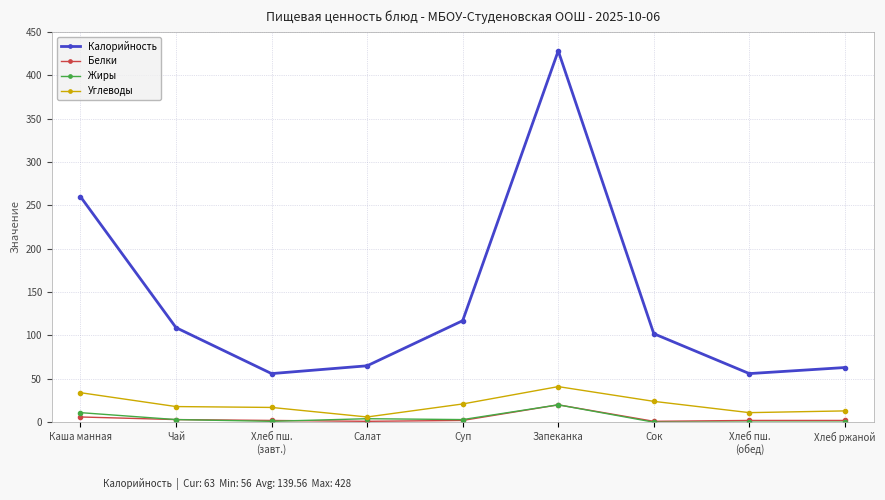

What is the difference between the maximum and minimum values in the Белки series?

19